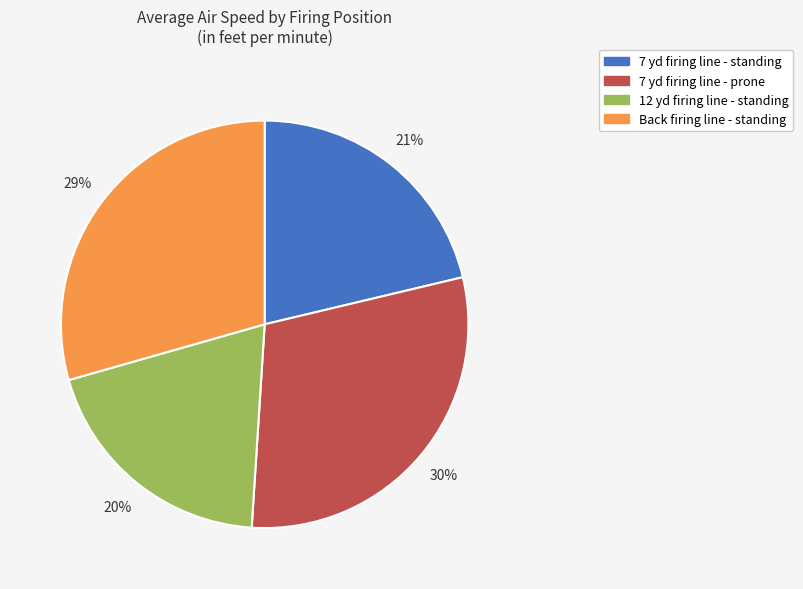

Is there any slice that represents more than half of the pie?

No